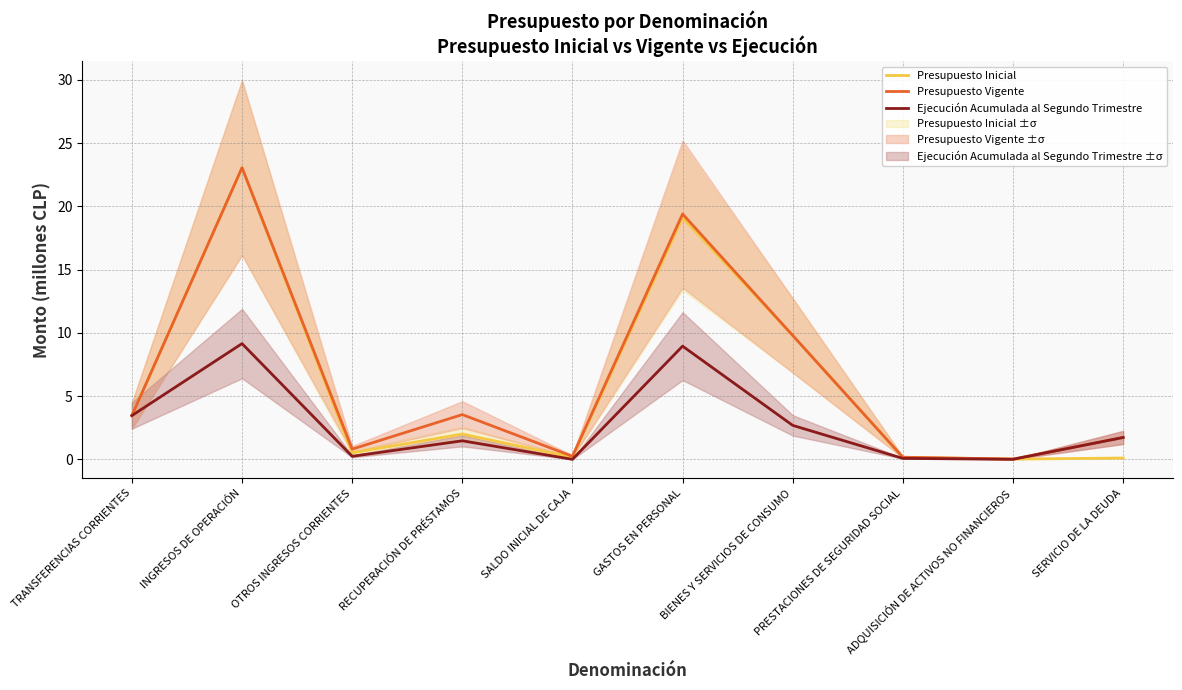

Between GASTOS EN PERSONAL and SALDO INICIAL DE CAJA, which is larger?

GASTOS EN PERSONAL